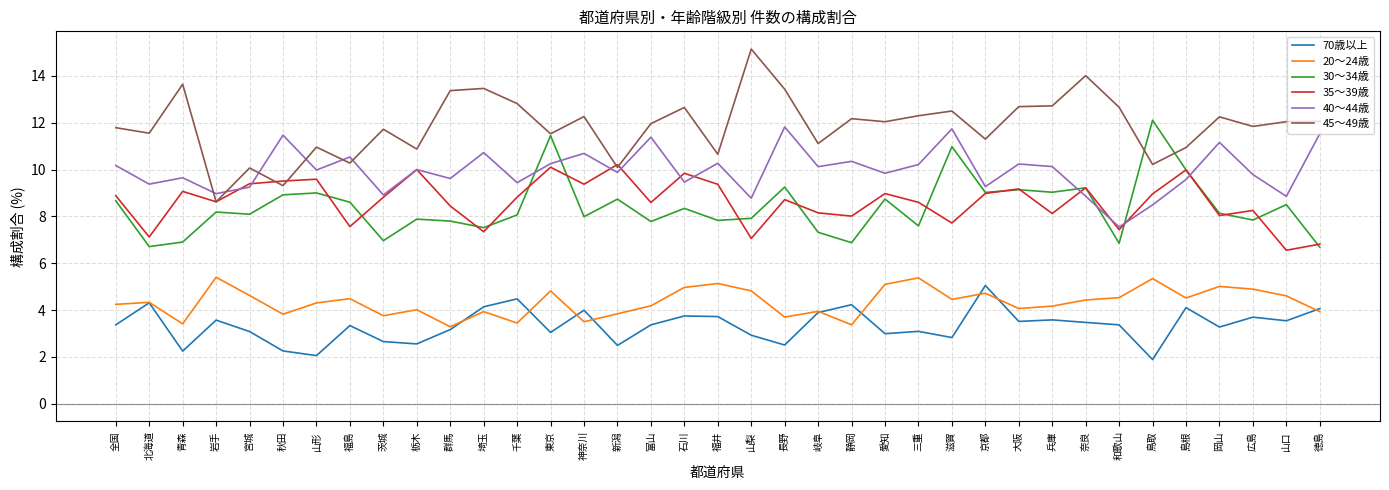

At which category is the sum across all series the highest?

東京